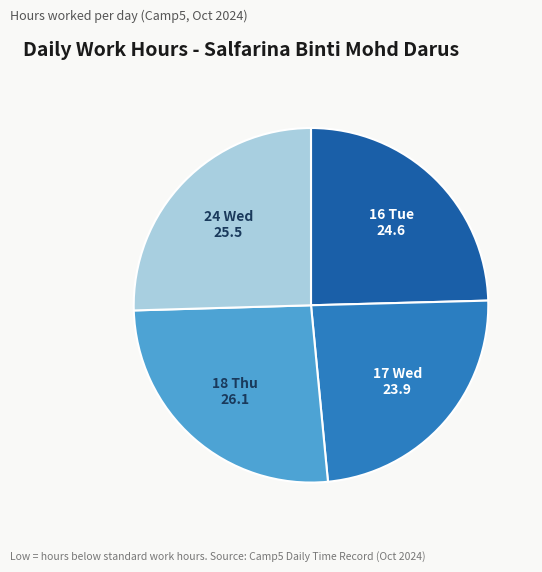

Count the number of slices in the pie.

4